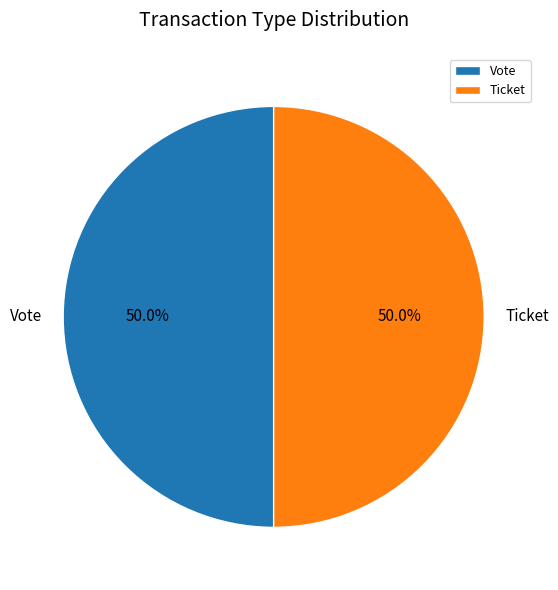

What percentage is NOT represented by Vote?

50.0%